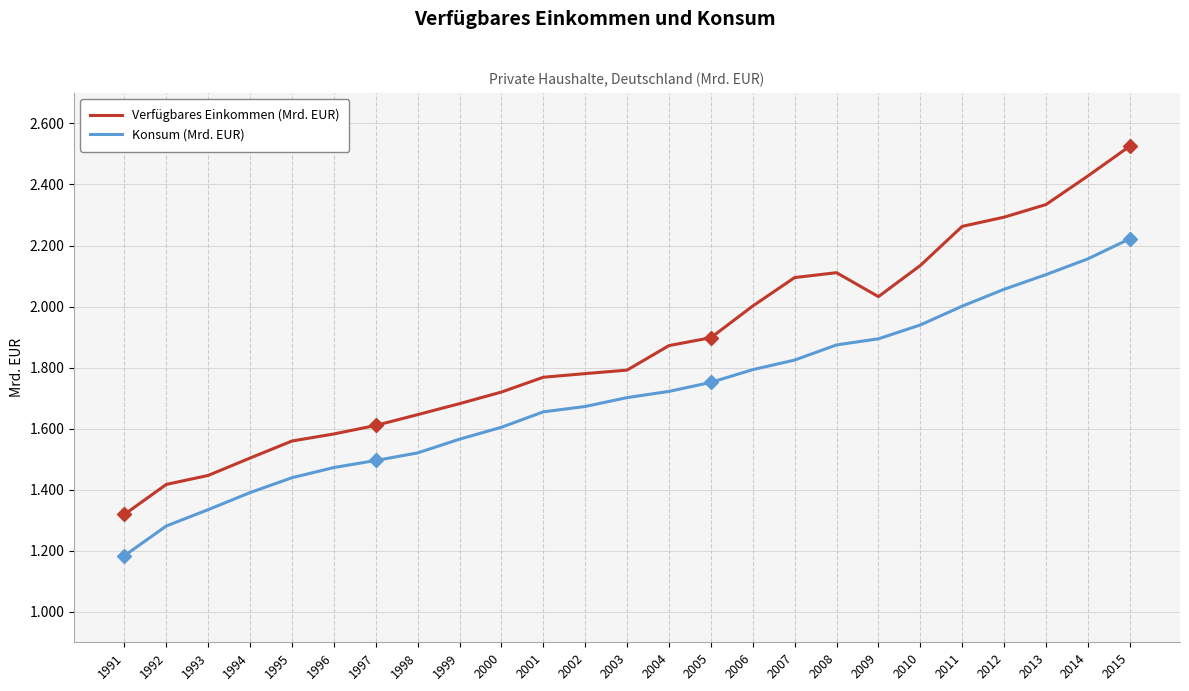

Which series has the largest total across all categories?

Verfügbares Einkommen (Mrd. EUR)